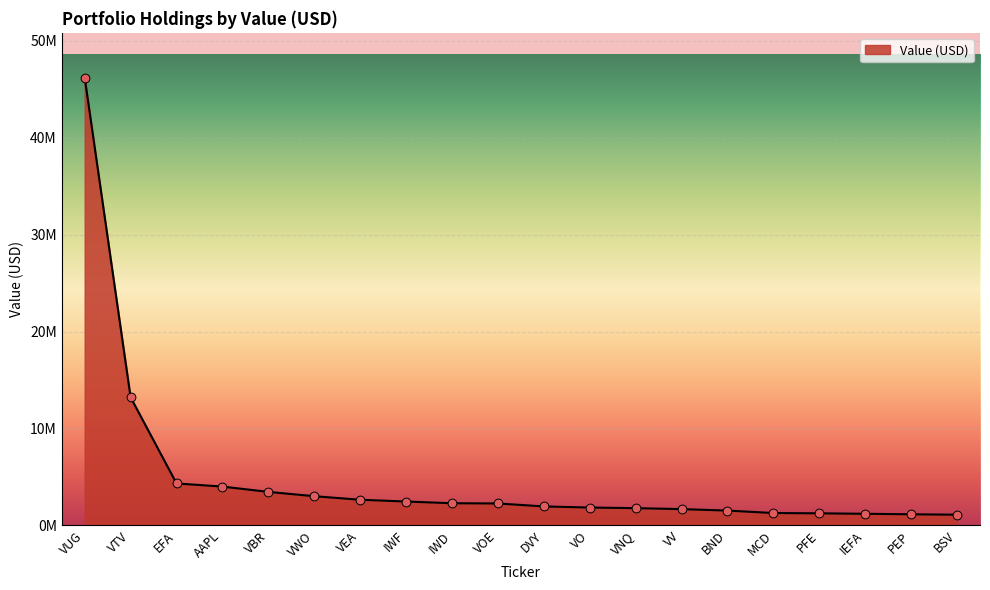

What is the change in value from VWO to MCD?

-1736000